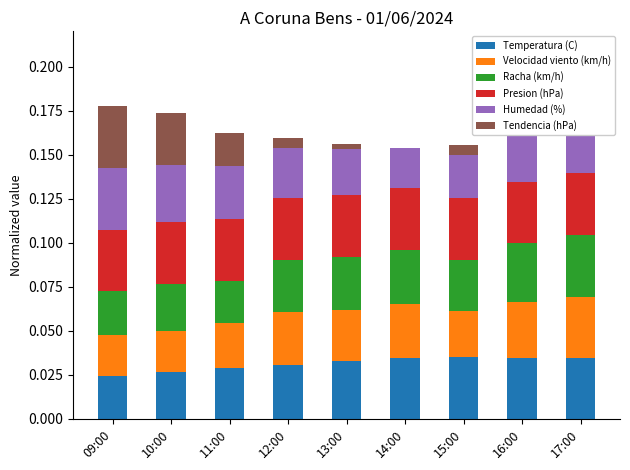

How many bars are there in total?

54